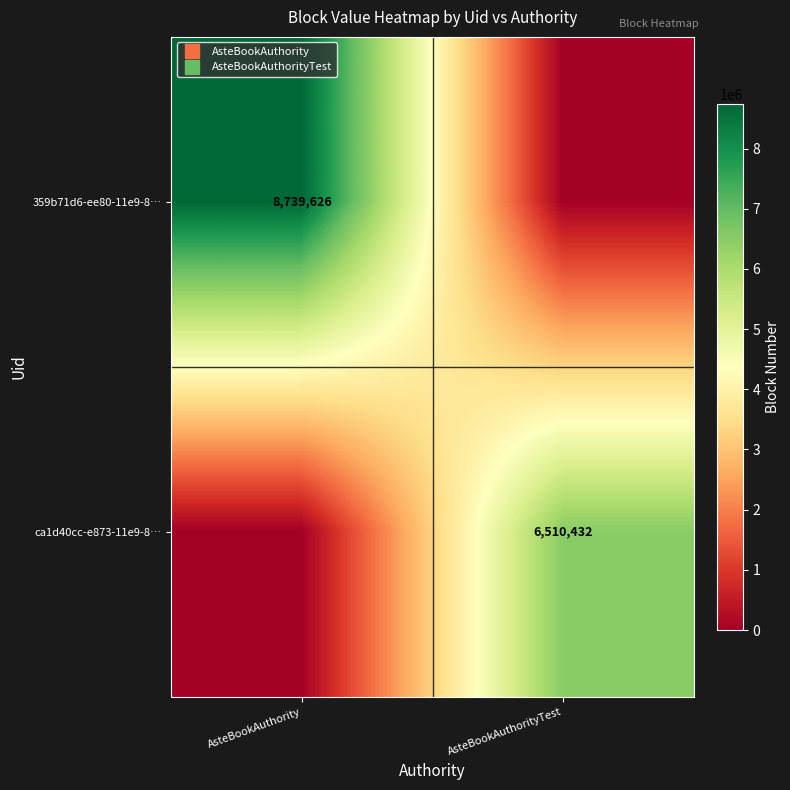

Which series has the widest spread of values?

359b71d6-ee80-11e9-8…